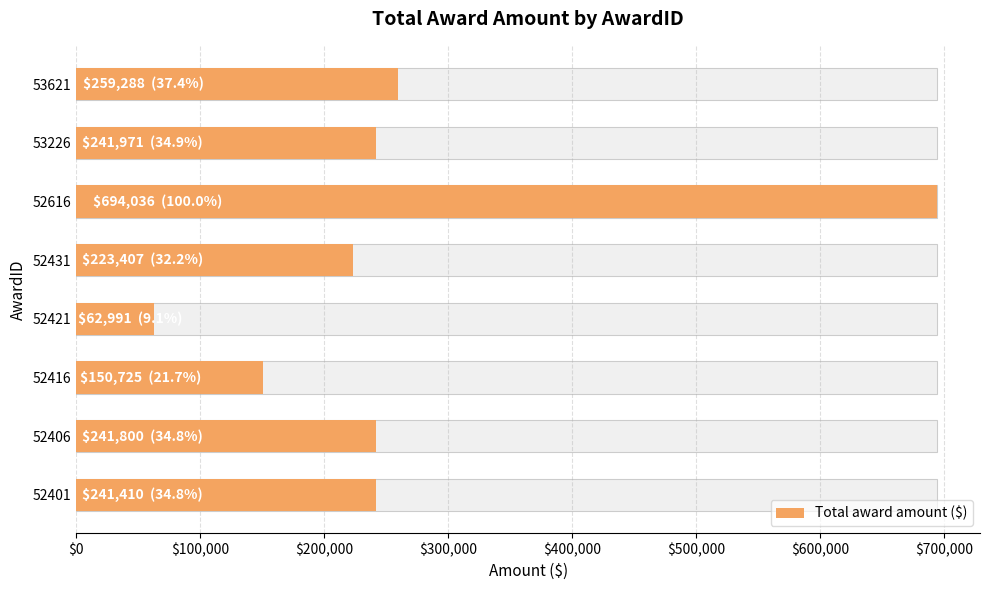

What is the difference between the maximum and minimum values?

631045.4